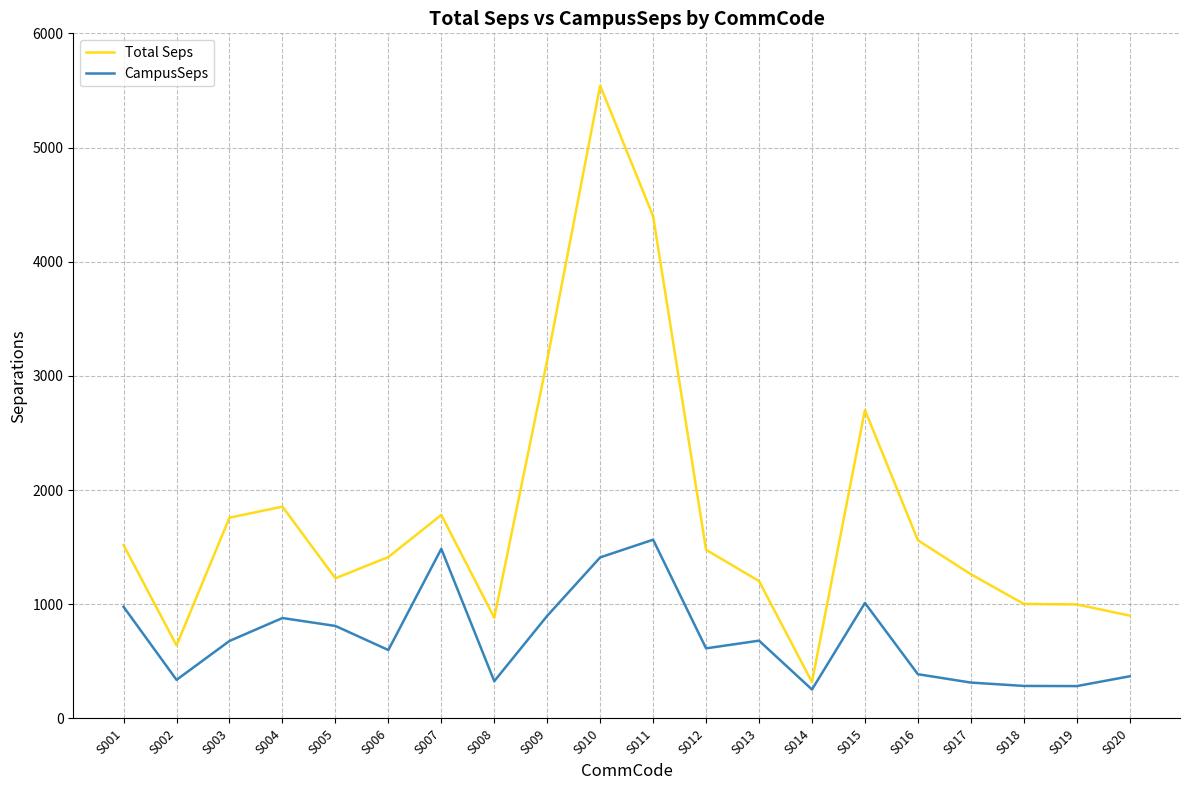

How many values in the Total Seps series exceed 1476?

10